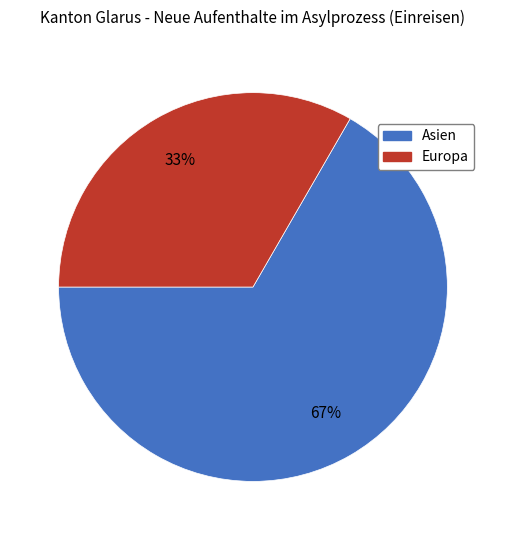

Is it true that Asien is 55% of the pie?

False